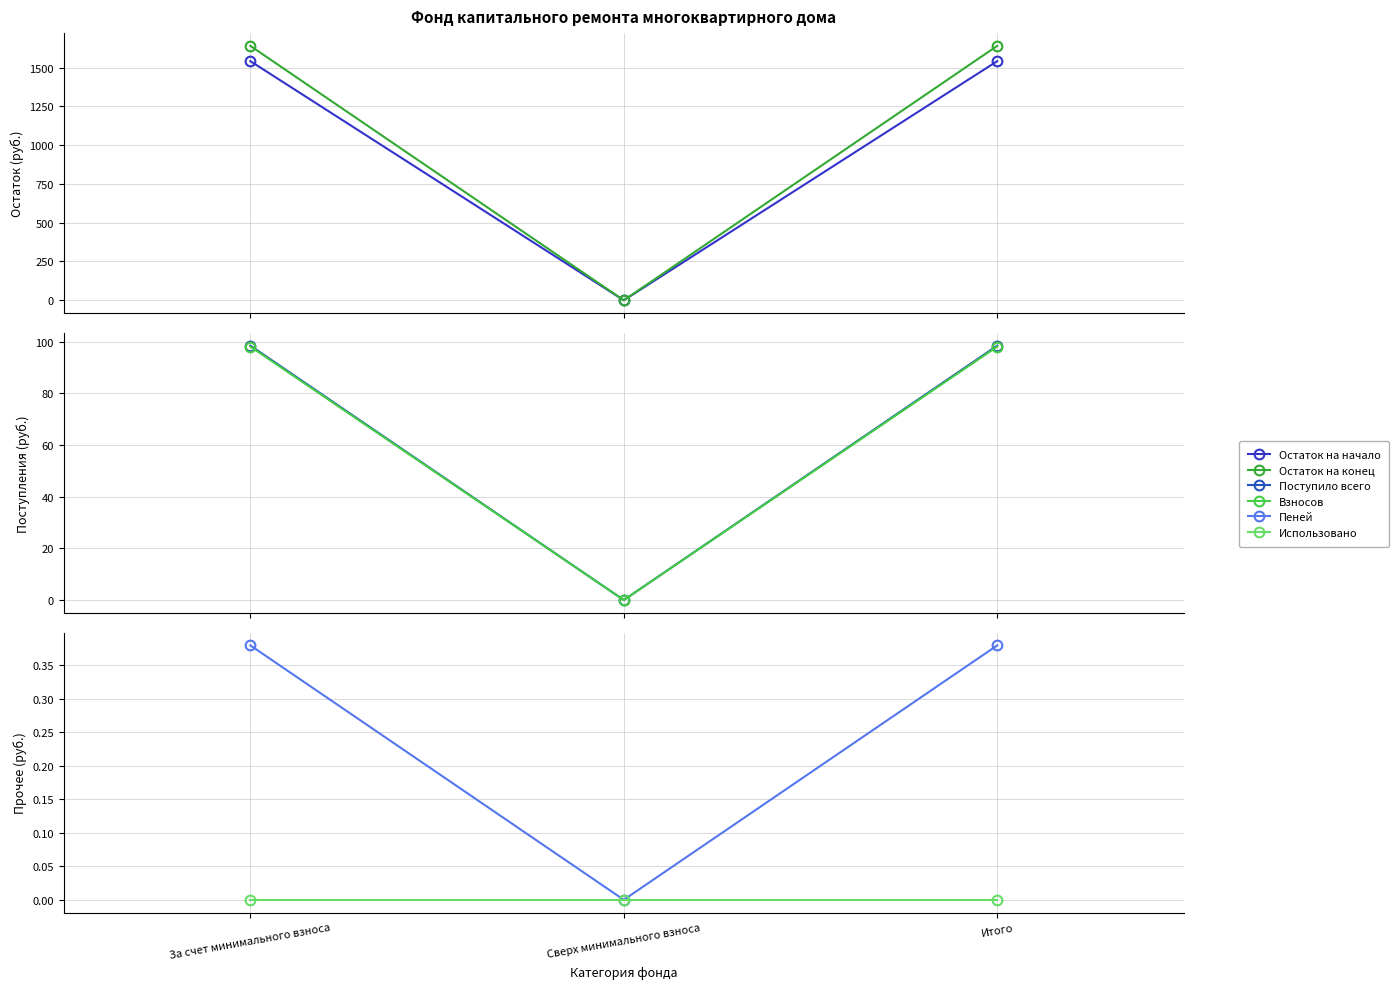

Rank the series at За счет минимального взноса from lowest to highest value.

Использовано, Пеней, Взносов, Поступило всего, Остаток на начало, Остаток на конец